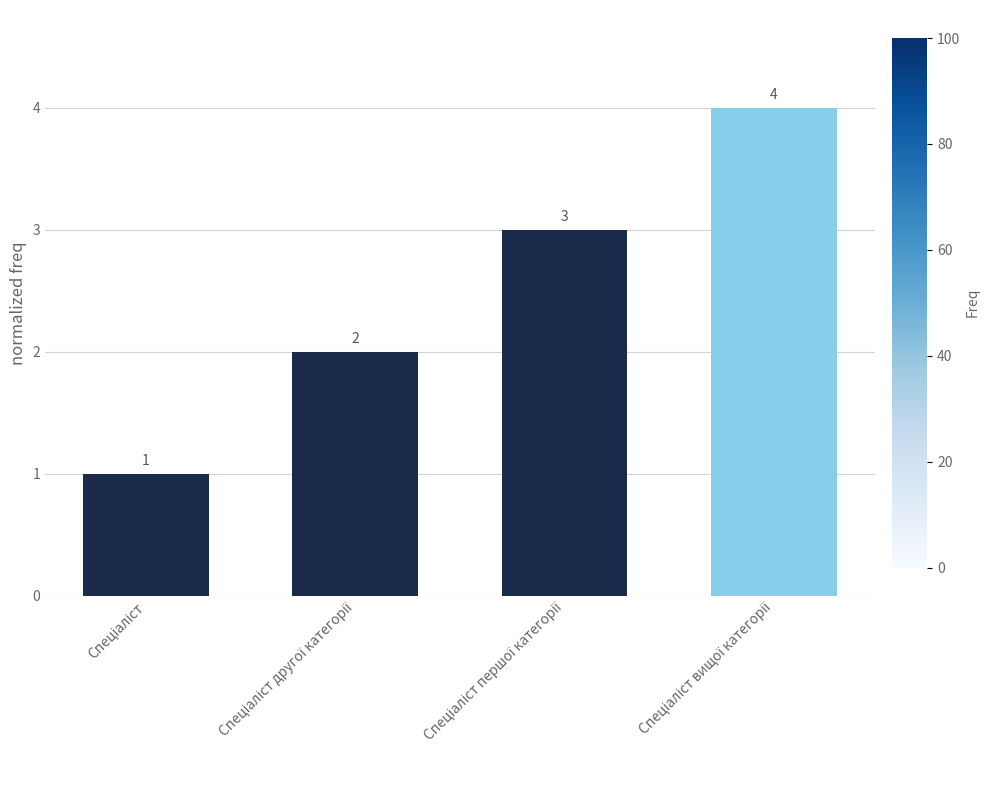

How many series are shown in this chart?

1